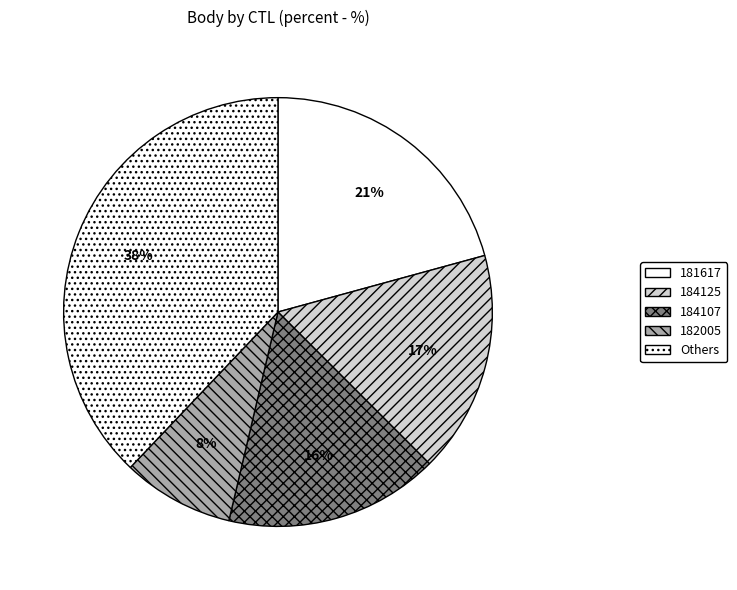

How many segments does this pie chart have?

5